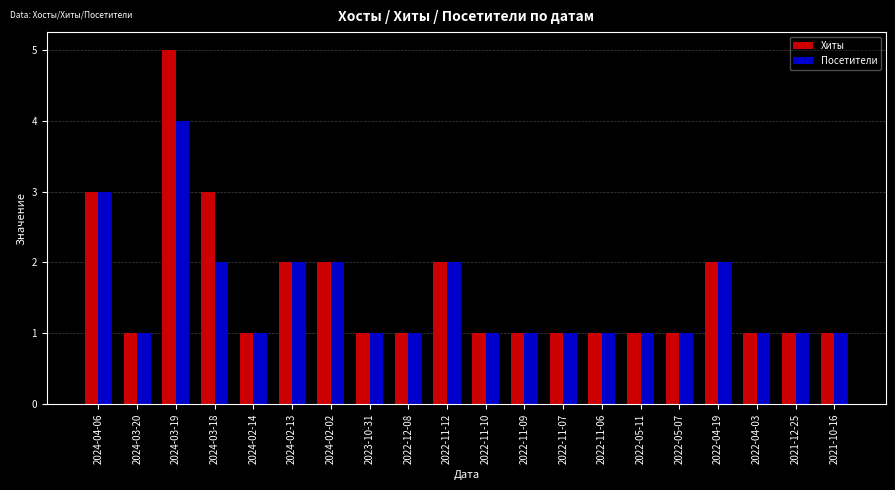

Rank the series by their average value, from highest to lowest.

Хиты, Посетители